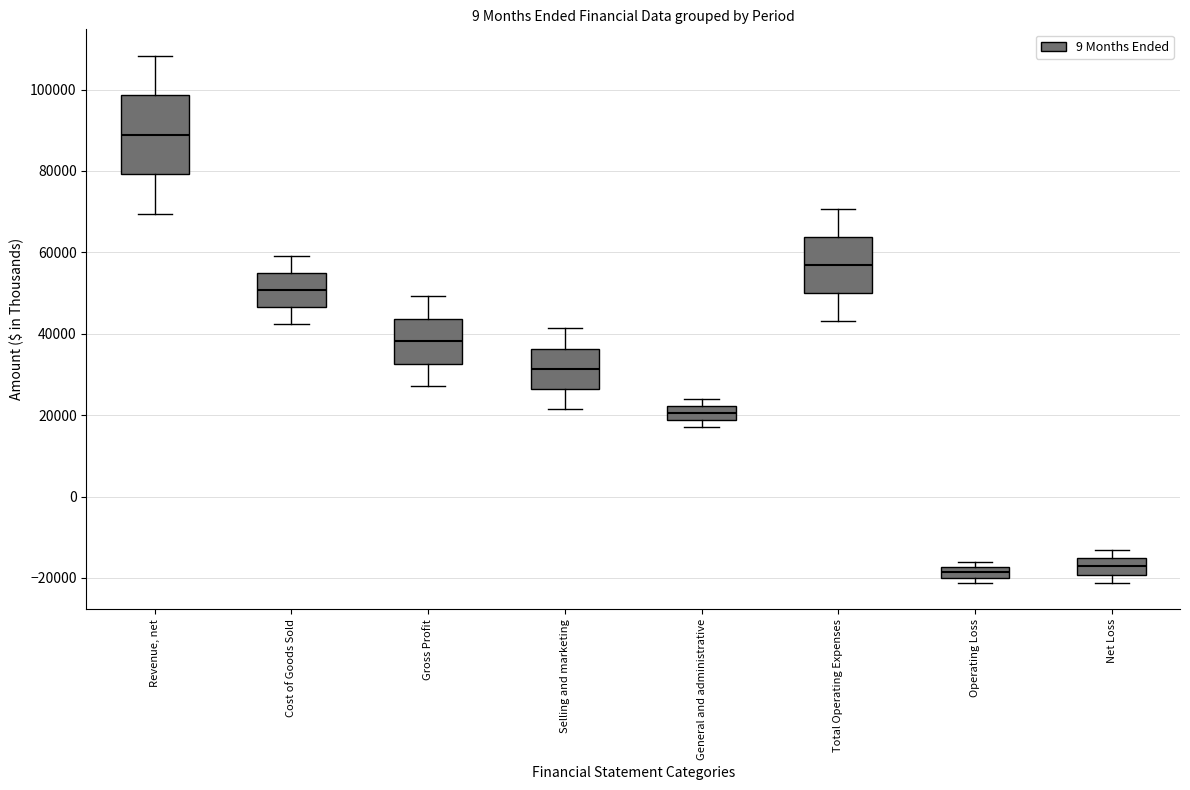

Which box is the tallest, from its lower edge to its upper edge?

Revenue, net